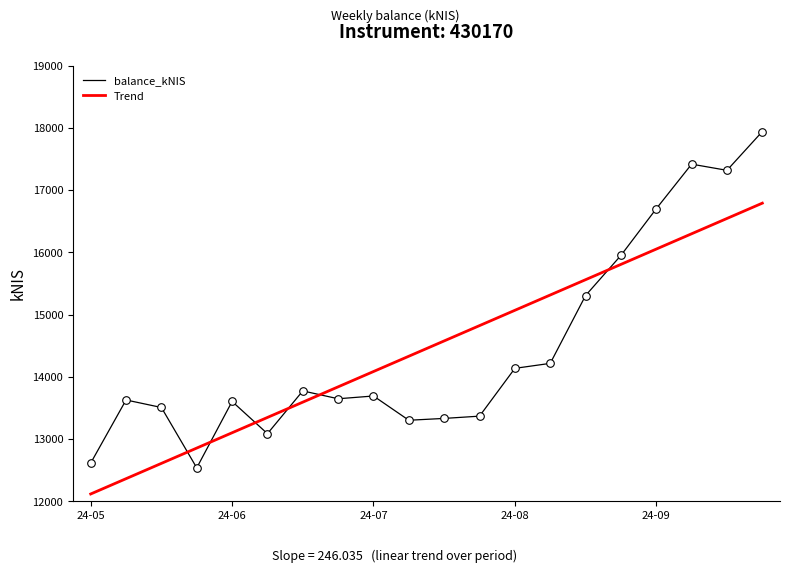

Which series has the largest range (max minus min)?

balance_kNIS